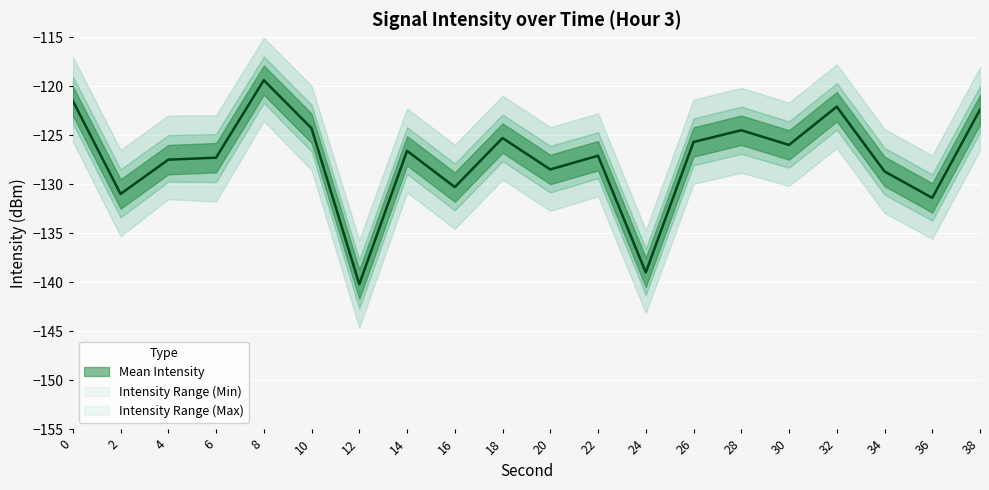

What is the highest value of the Mean Intensity series?

-119.4